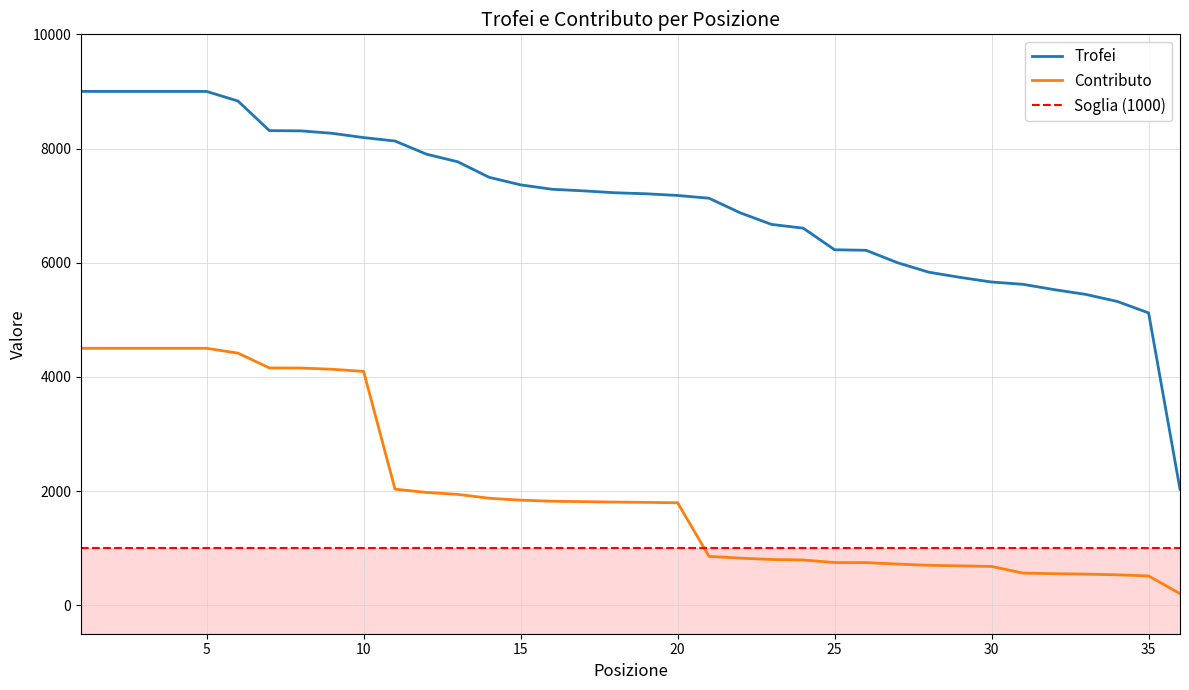

What is the minimum value for Contributo?

203